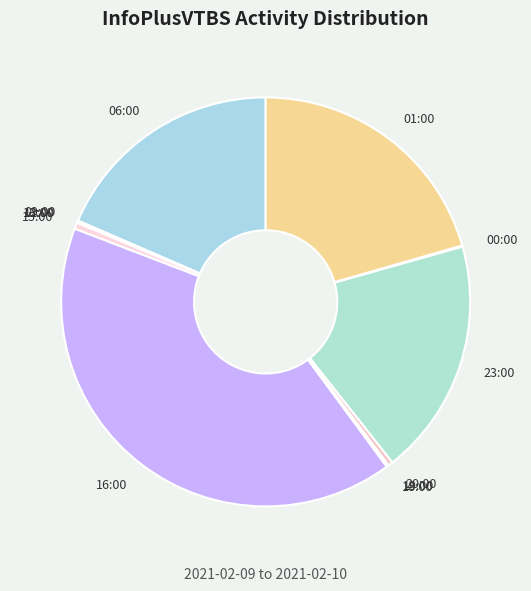

Is the sum of 01:00 and 23:00 greater than half?

No